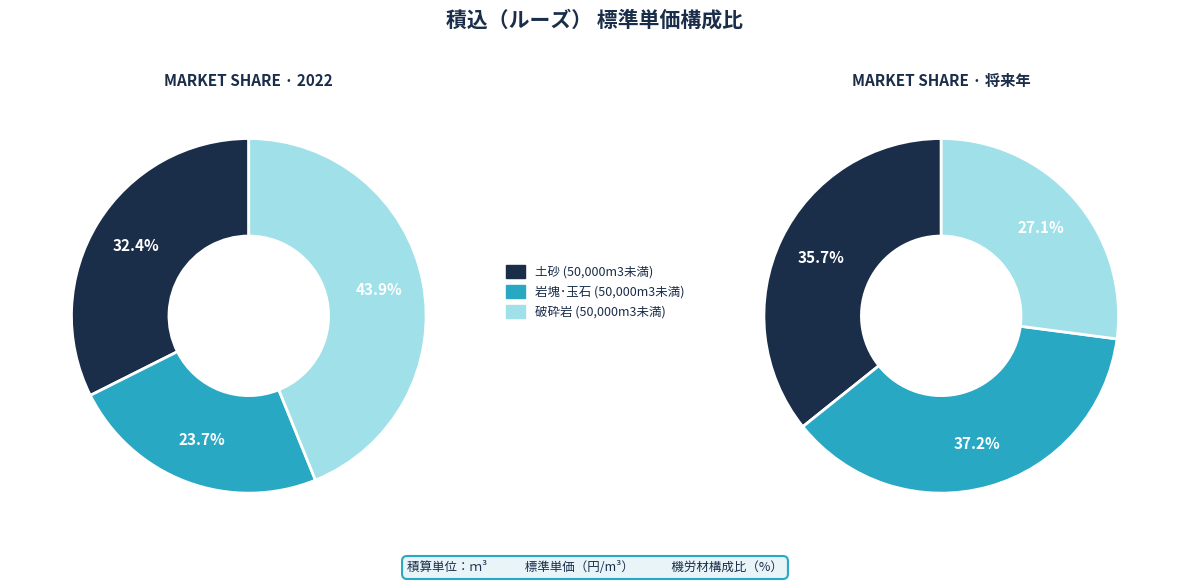

Does 土量50,000m3未満 represent more than half of the total?

No